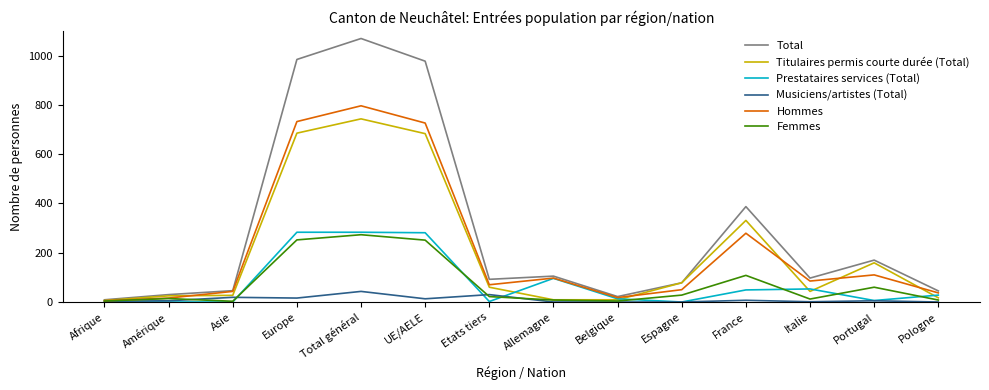

Is it true that Prestataires services (Total) equals 53 at Italie?

True